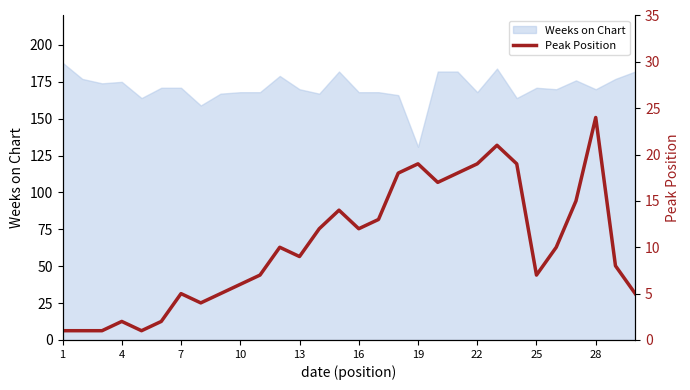

True or false: Weeks on Chart has a value of 288 at 7.

False